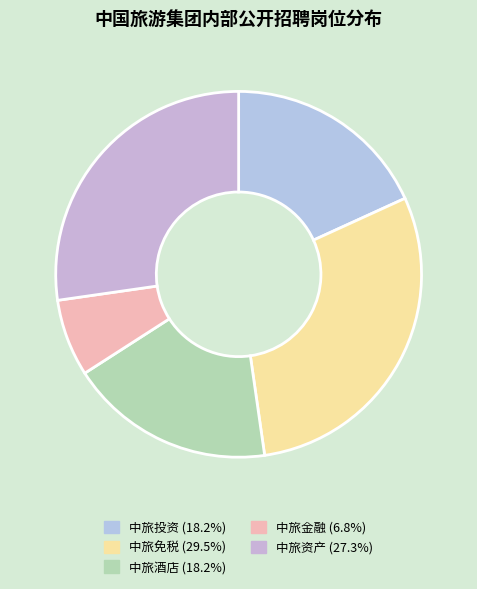

How many segments does this pie chart have?

5